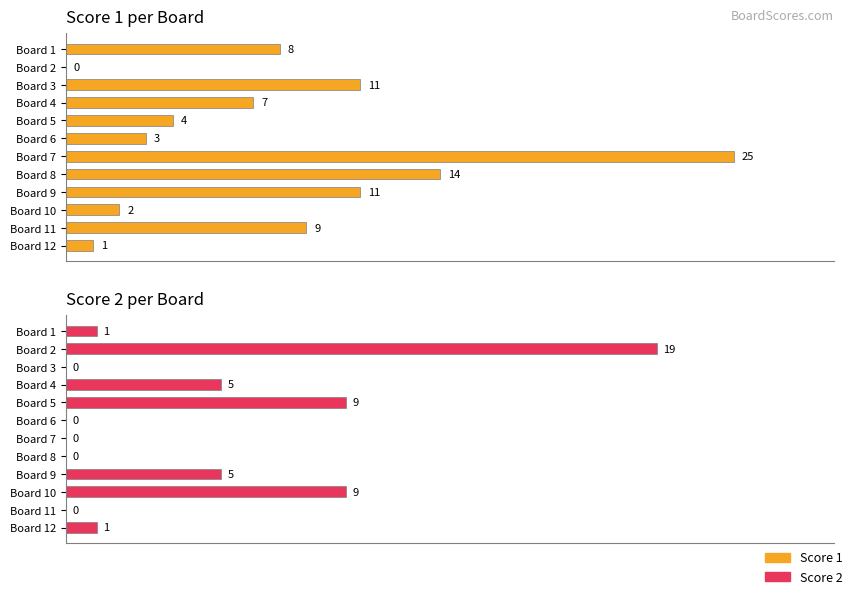

Which series changed the most between Board 1 and Board 10?

Score 2